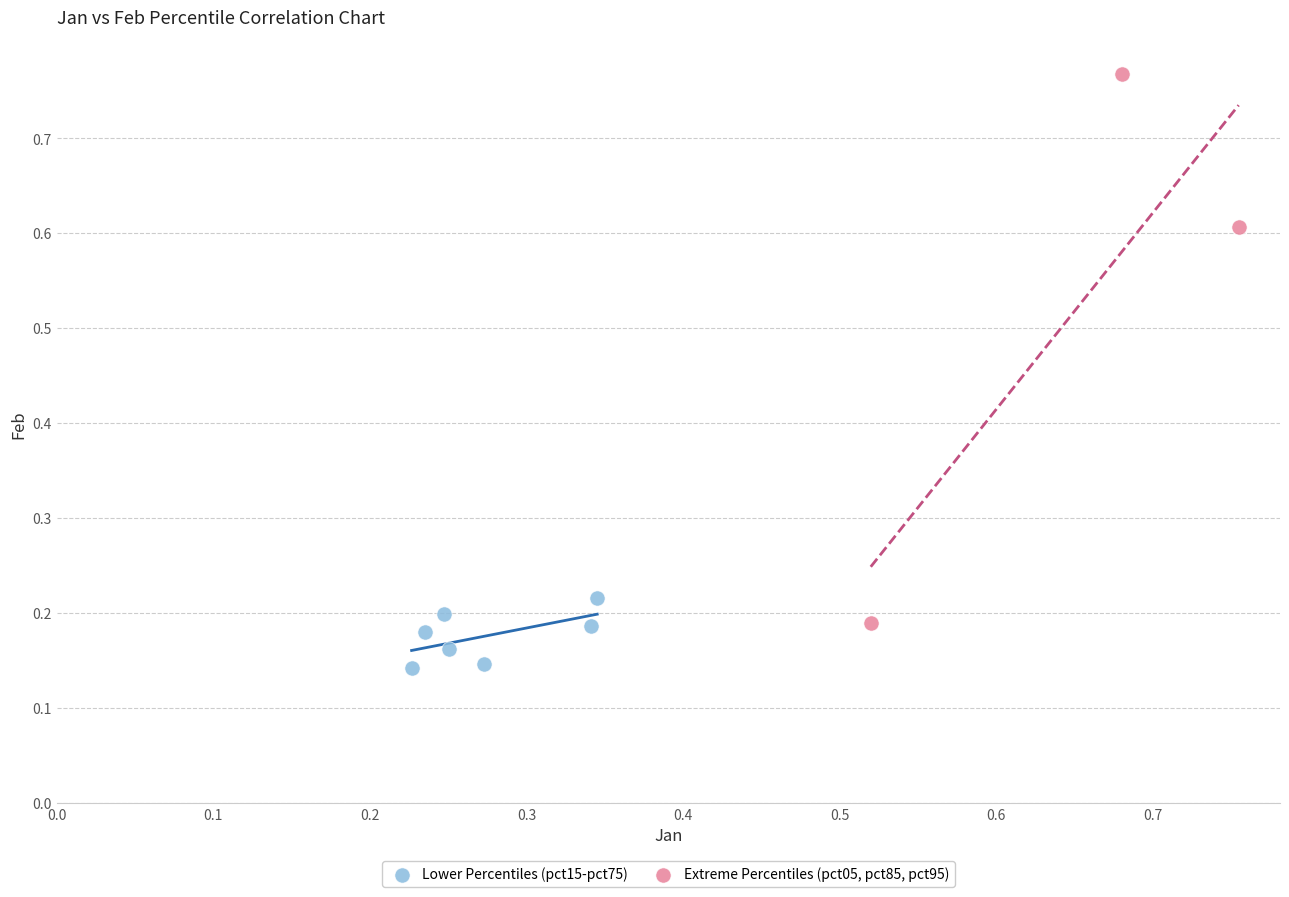

Which series reaches the minimum Y coordinate?

Lower Percentiles (pct15-pct75)